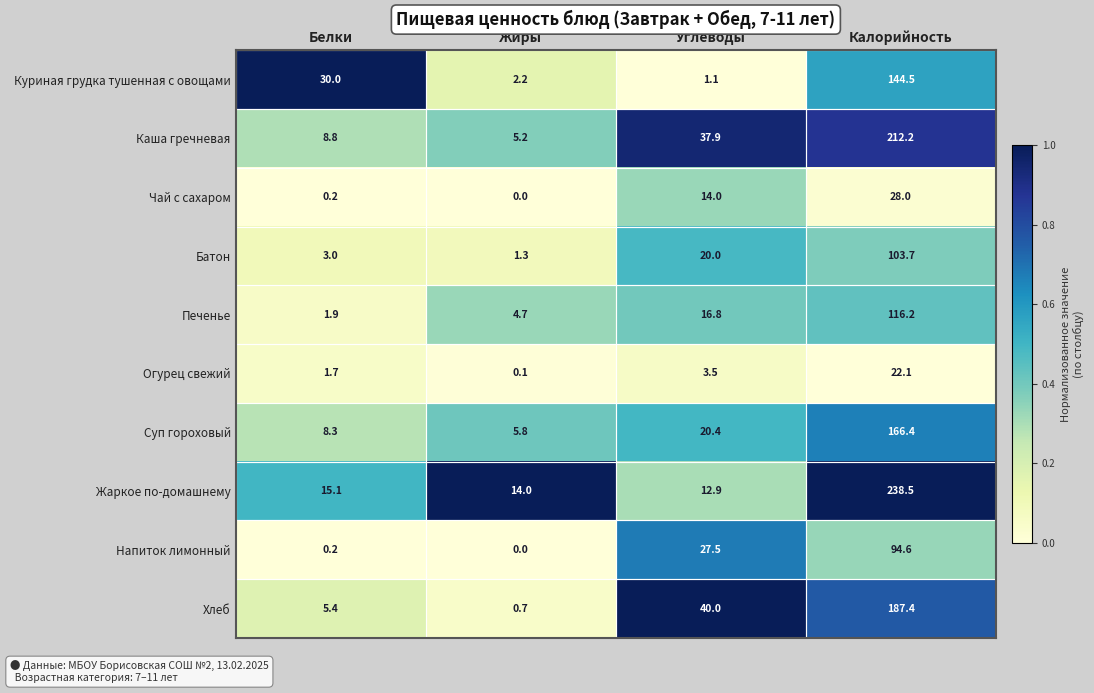

The value of Суп гороховый at Калорийность is 96.4. True or false?

False